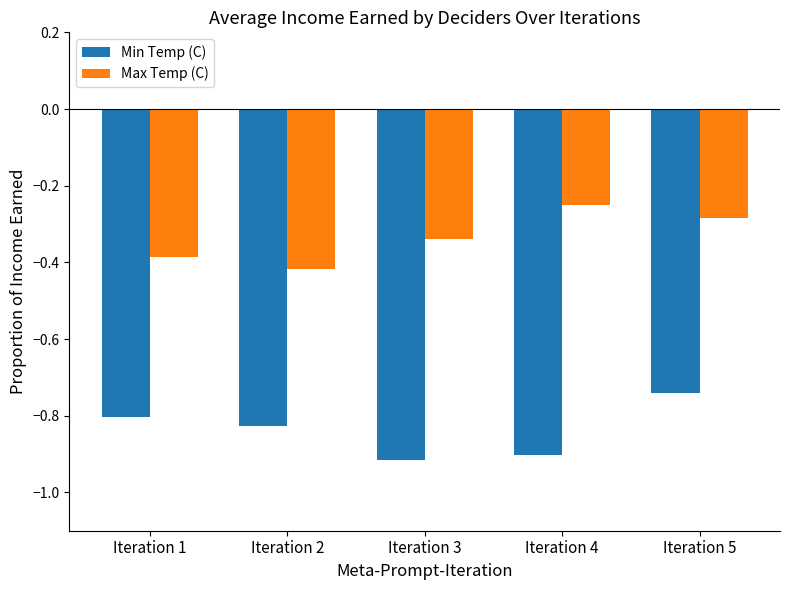

What is the sum of all Min Temp (C) values?

-4.2